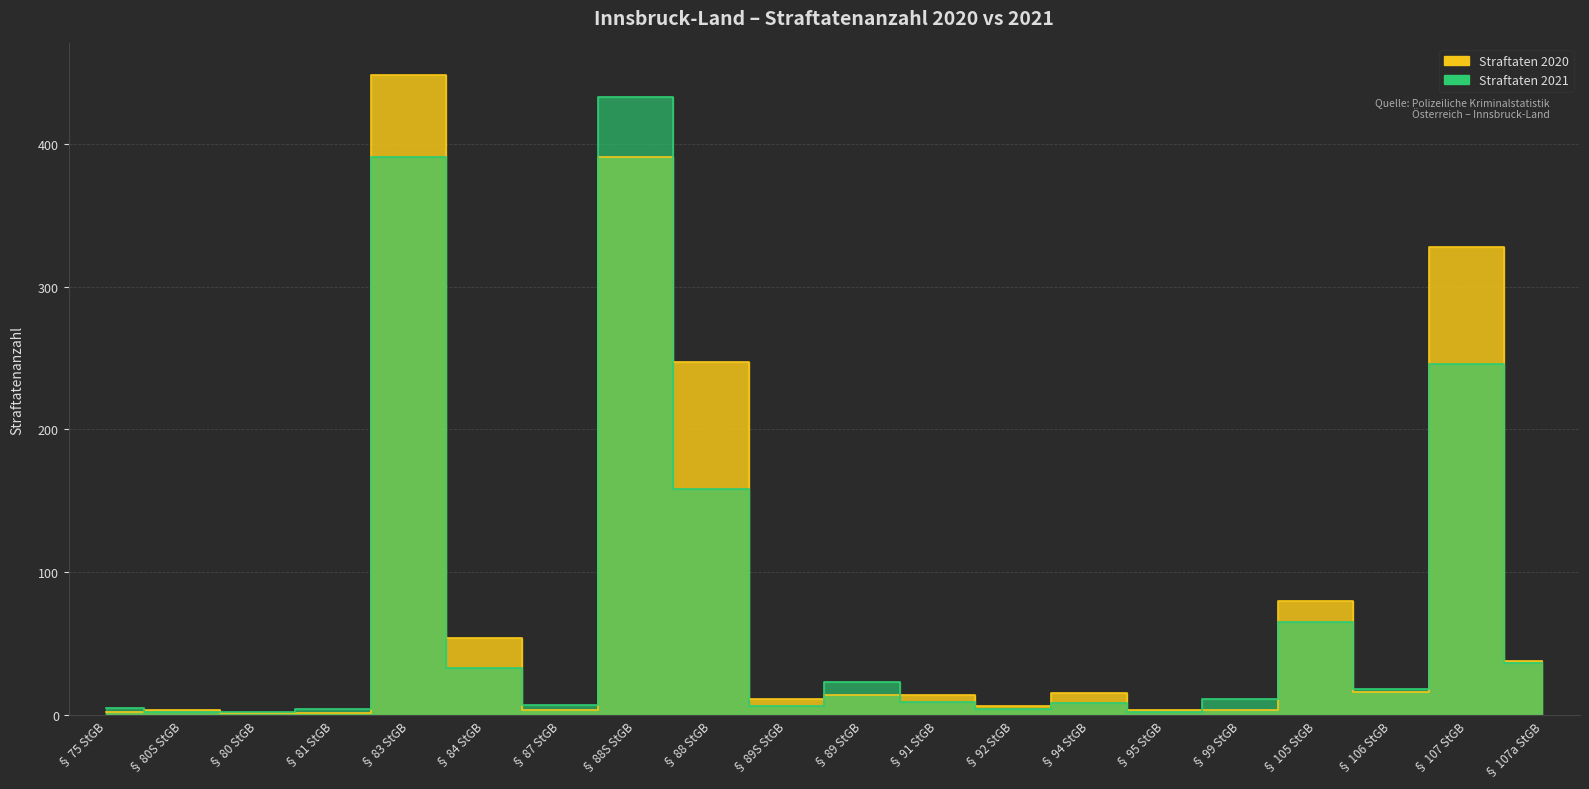

After their last crossing, which series has the higher values: Straftaten 2020 or Straftaten 2021?

Straftaten 2020